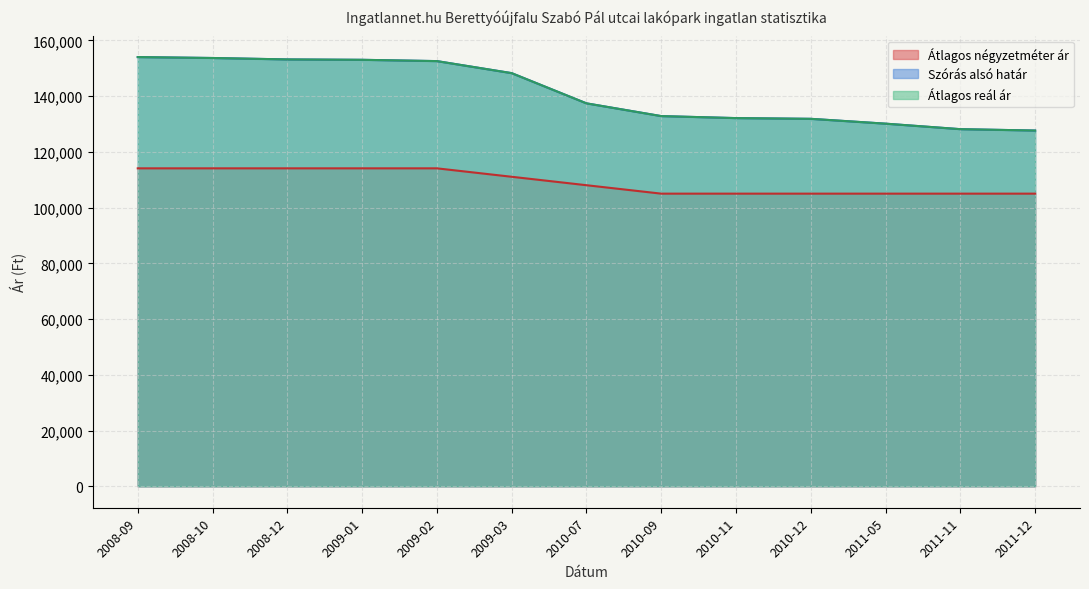

Rank the categories by Átlagos négyzetméter ár value from highest to lowest.

2008-09, 2008-10, 2008-12, 2009-01, 2009-02, 2009-03, 2010-07, 2010-09, 2010-11, 2010-12, 2011-05, 2011-11, 2011-12